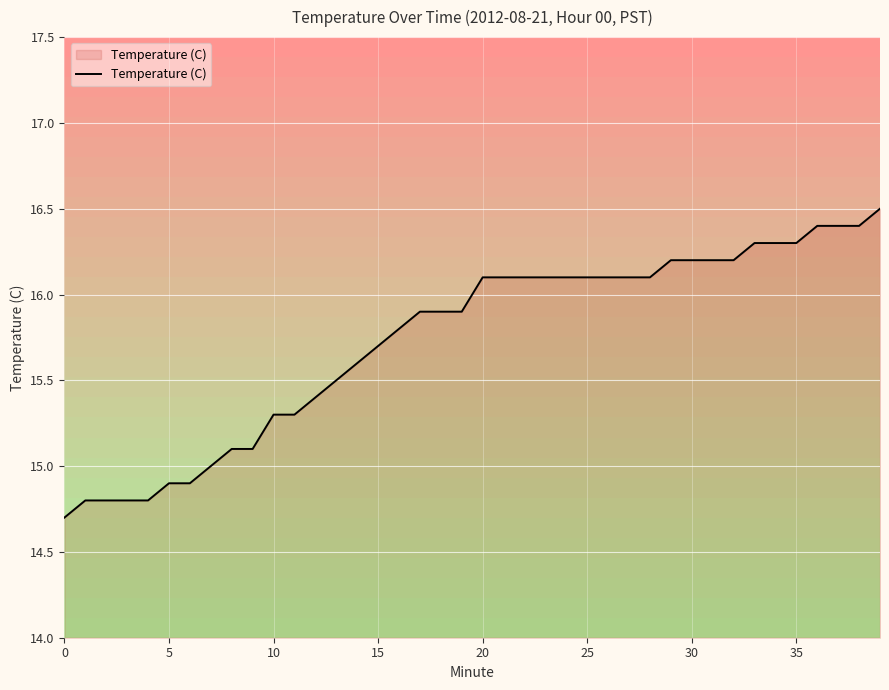

What is the difference between the maximum and minimum values?

1.8